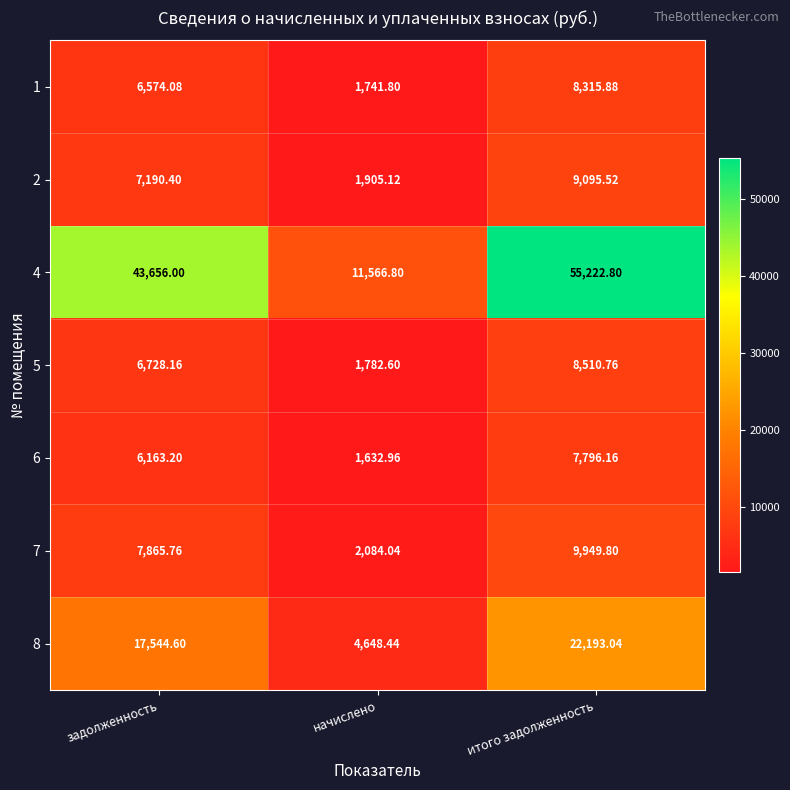

At which category is the sum across all series the highest?

итого задолженность